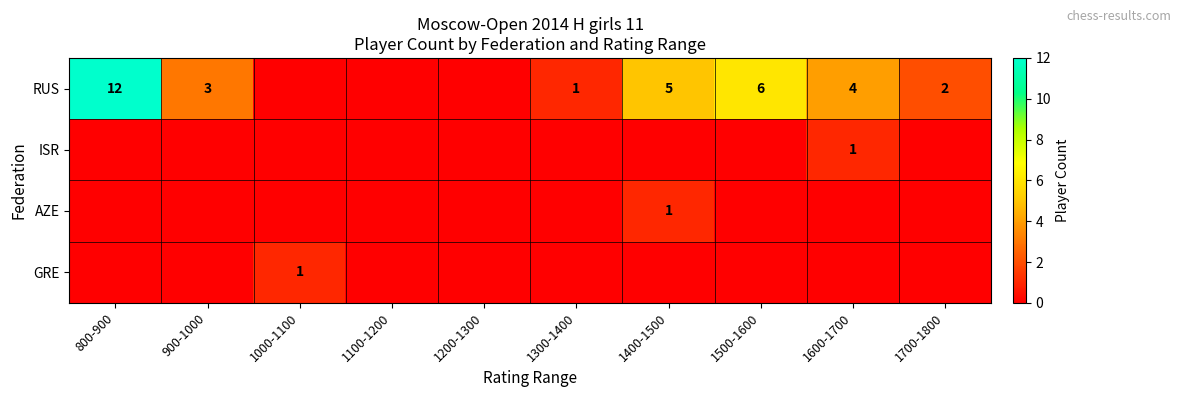

Is it true that RUS equals 1 at 1700-1800?

False